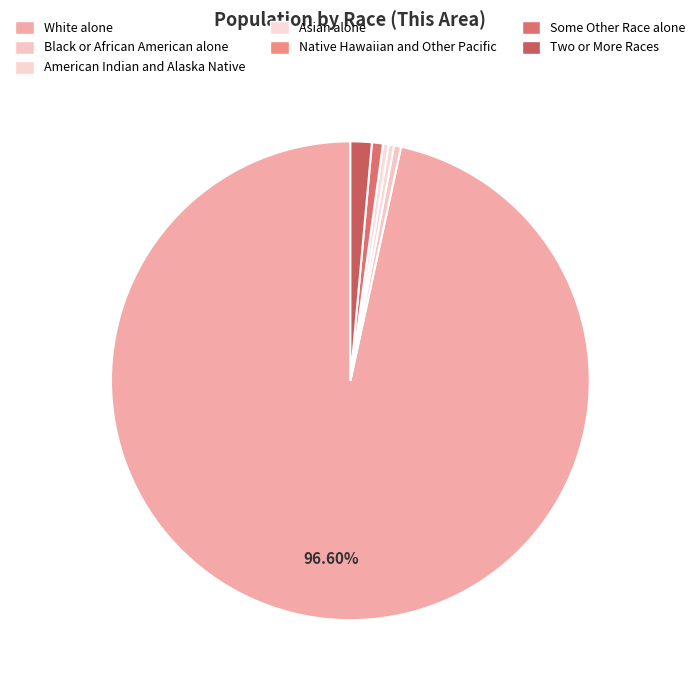

Which slice represents more than half of the pie?

White alone